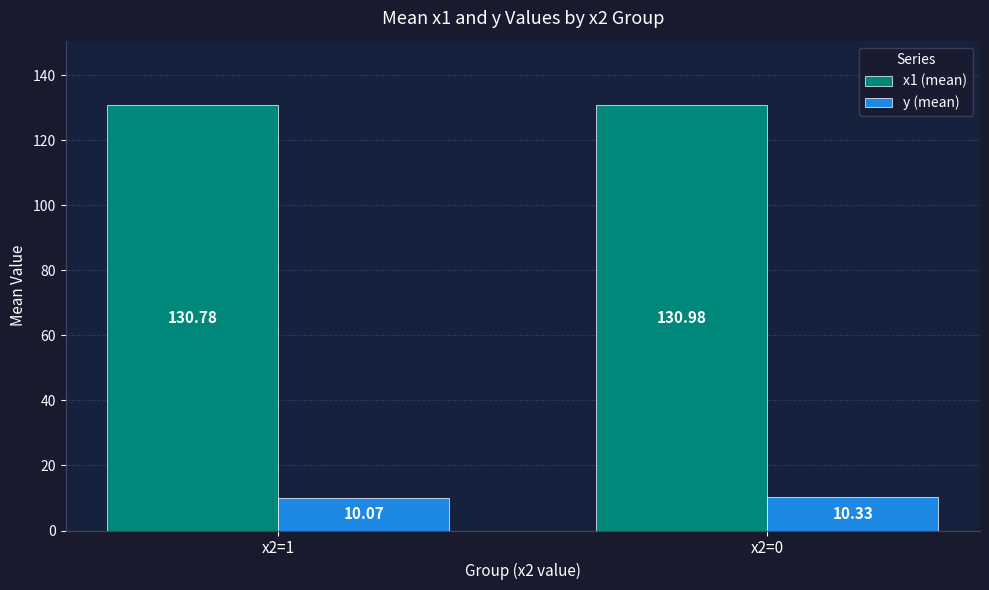

At x2=1, list the series in order from smallest to largest.

y (mean), x1 (mean)